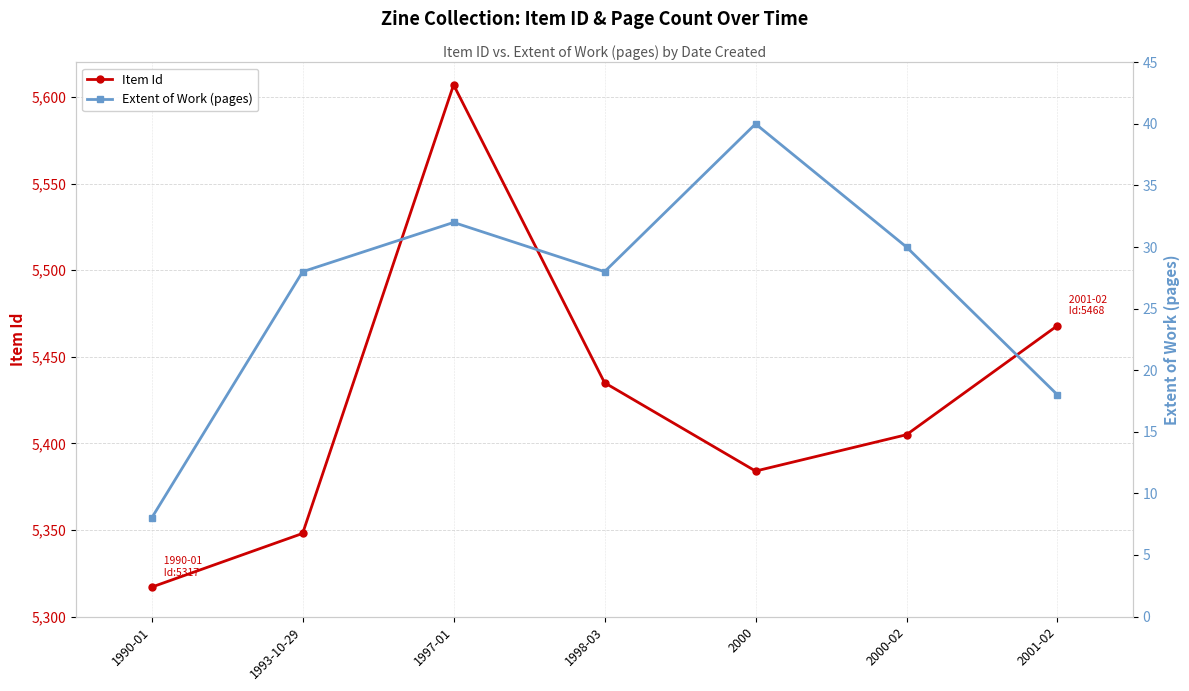

At which category does Extent of Work (pages) reach its first local valley?

1998-03